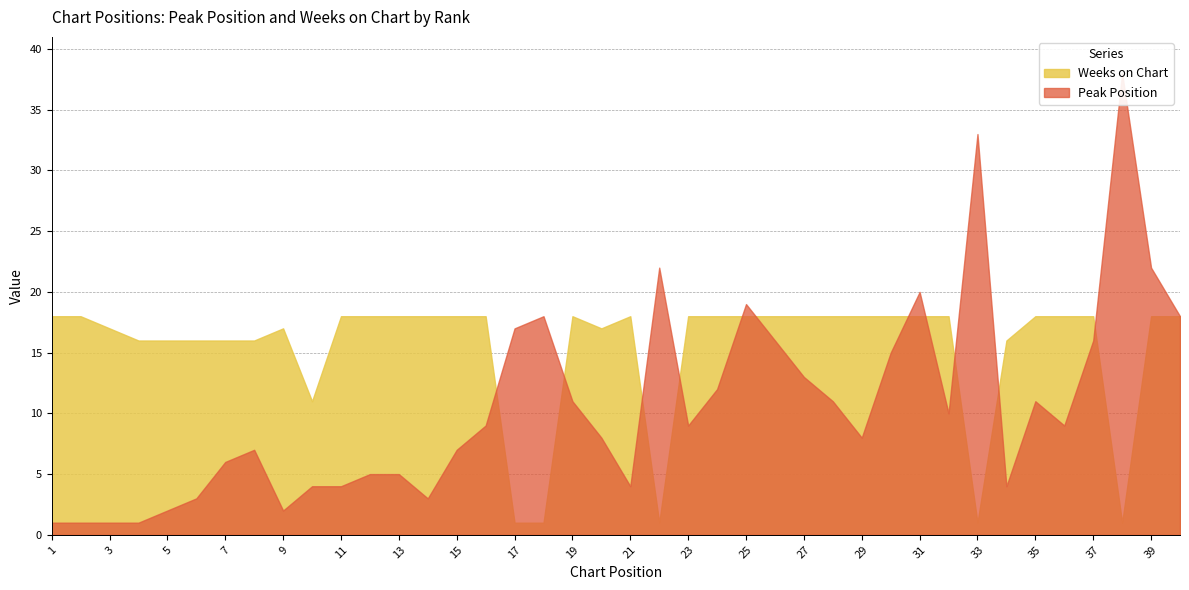

Reading left to right, transcribe all the data shown in this chart.

Peak Position: 1=1	2=1	3=1	4=1	5=2	6=3	7=6	8=7	9=2	10=4	11=4	12=5	13=5	14=3	15=7	16=9	17=17	18=18	19=11	20=8	21=4	22=22	23=9	24=12	25=19	26=16	27=13	28=11	29=8	30=15	31=20	32=10	33=33	34=4	35=11	36=9	37=16	38=38	39=22	40=18
Weeks on Chart: 1=18	2=18	3=17	4=16	5=16	6=16	7=16	8=16	9=17	10=11	11=18	12=18	13=18	14=18	15=18	16=18	17=1	18=1	19=18	20=17	21=18	22=1	23=18	24=18	25=18	26=18	27=18	28=18	29=18	30=18	31=18	32=18	33=1	34=16	35=18	36=18	37=18	38=1	39=18	40=18